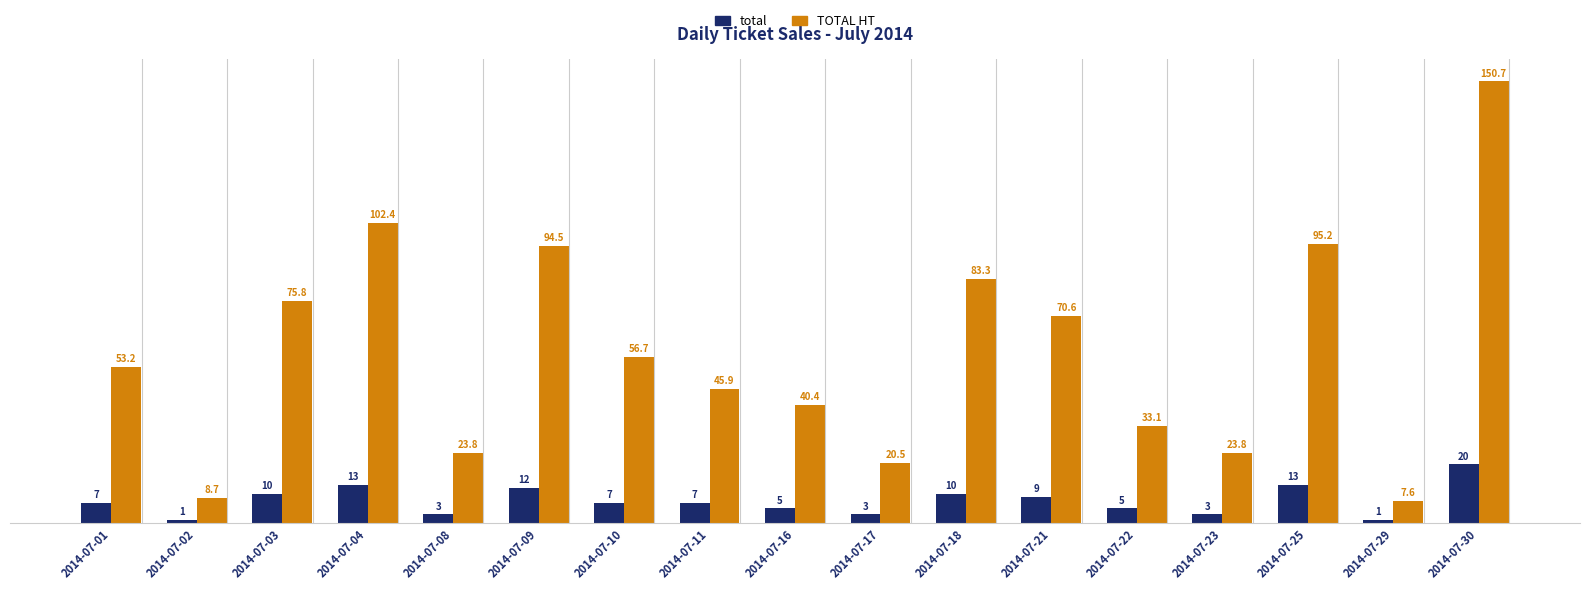

What are all the series names shown in the legend?

total, TOTAL HT